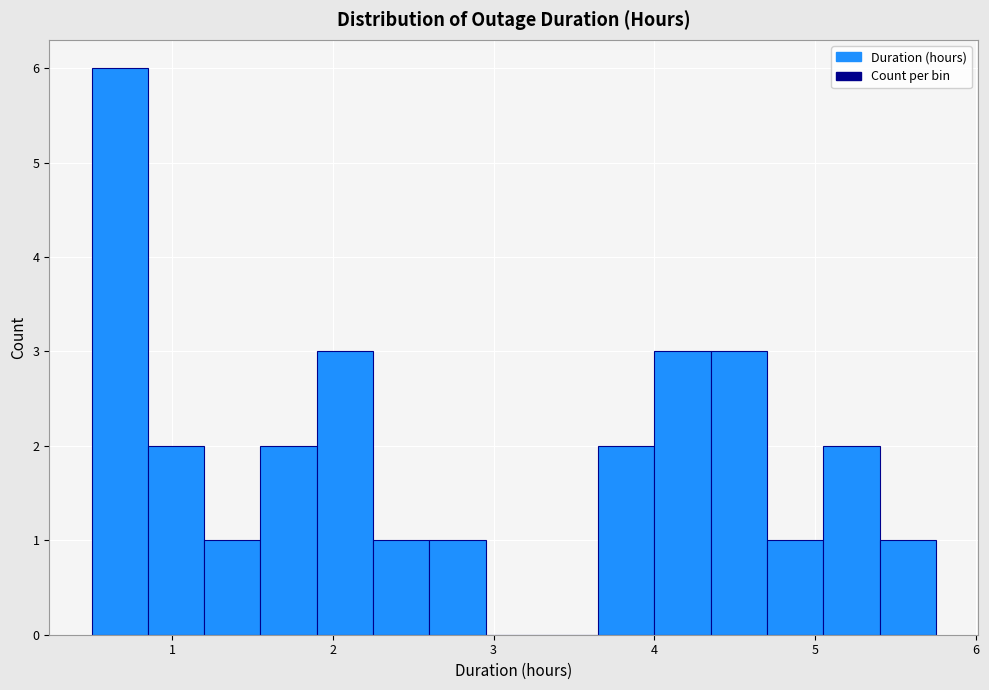

Read against the x-axis, roughly where is the centre of the tallest bar?

0.7